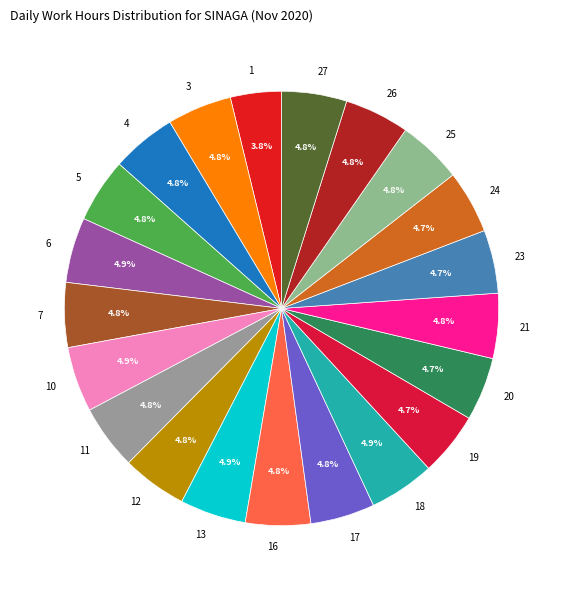

What is the ratio of the value at 27 to the value at 21?

1.0